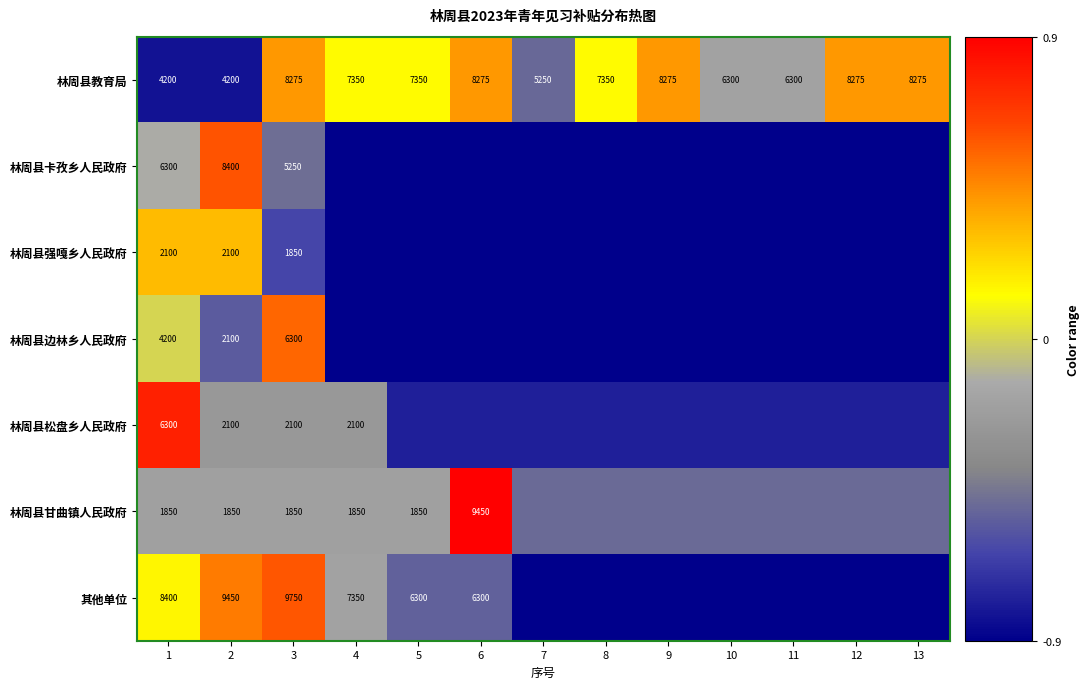

Which series has the largest total across all categories?

林周县教育局